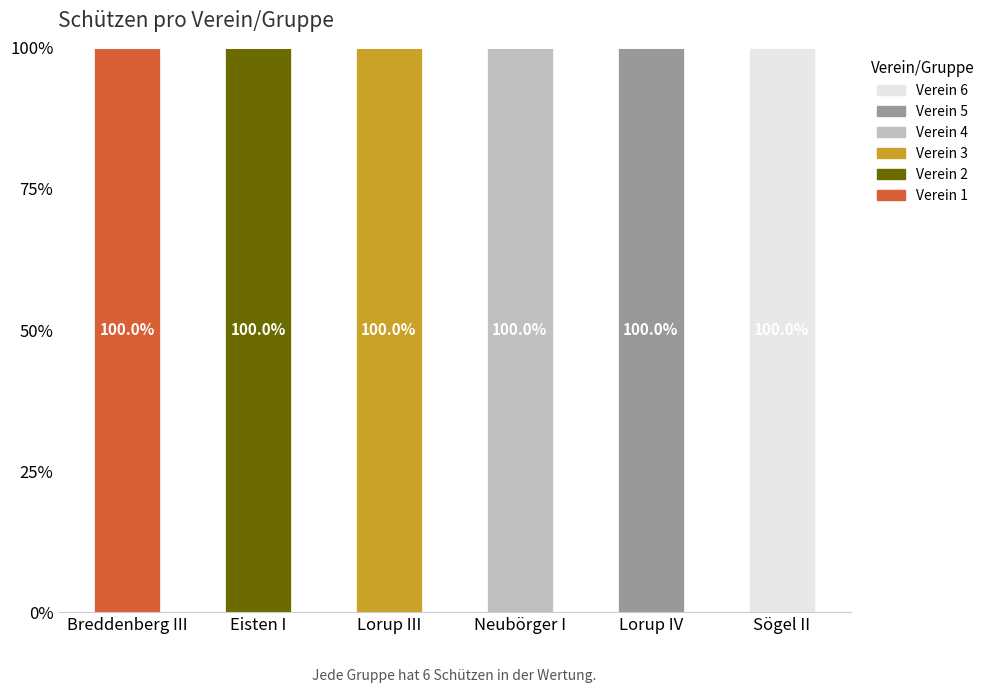

Does the chart contain stacked bars?

Yes